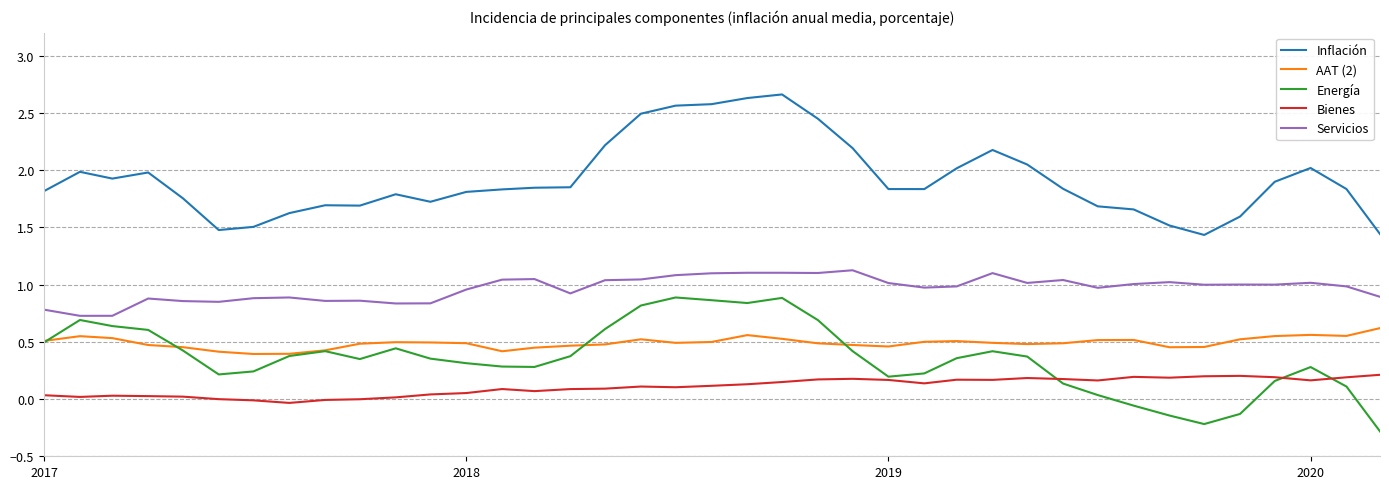

True or false: Servicios and AAT (2) intersect in this chart.

False